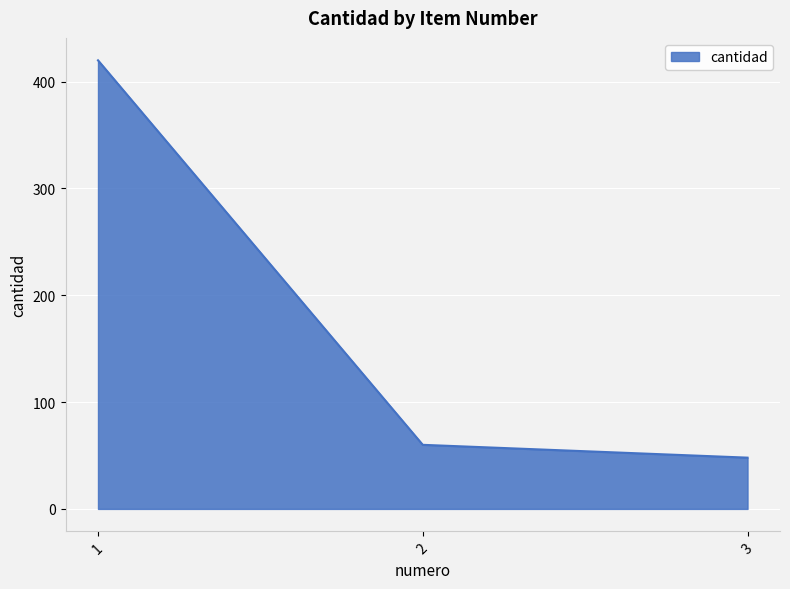

List the labels in order of value, smallest first.

3, 2, 1